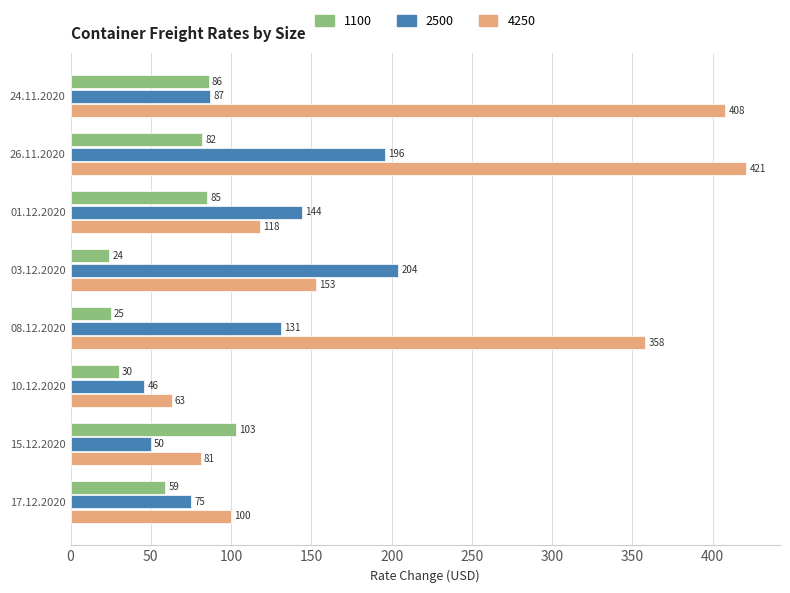

What is the difference between the maximum and second lowest values in the 2500 series?

154